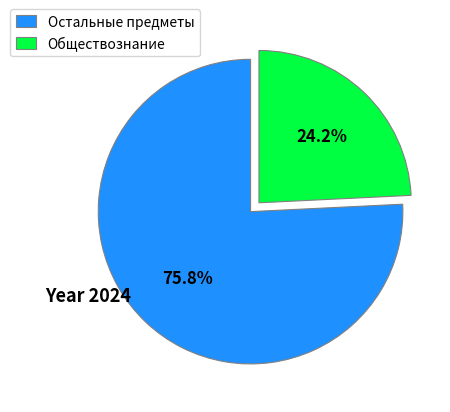

Count the number of slices in the pie.

2